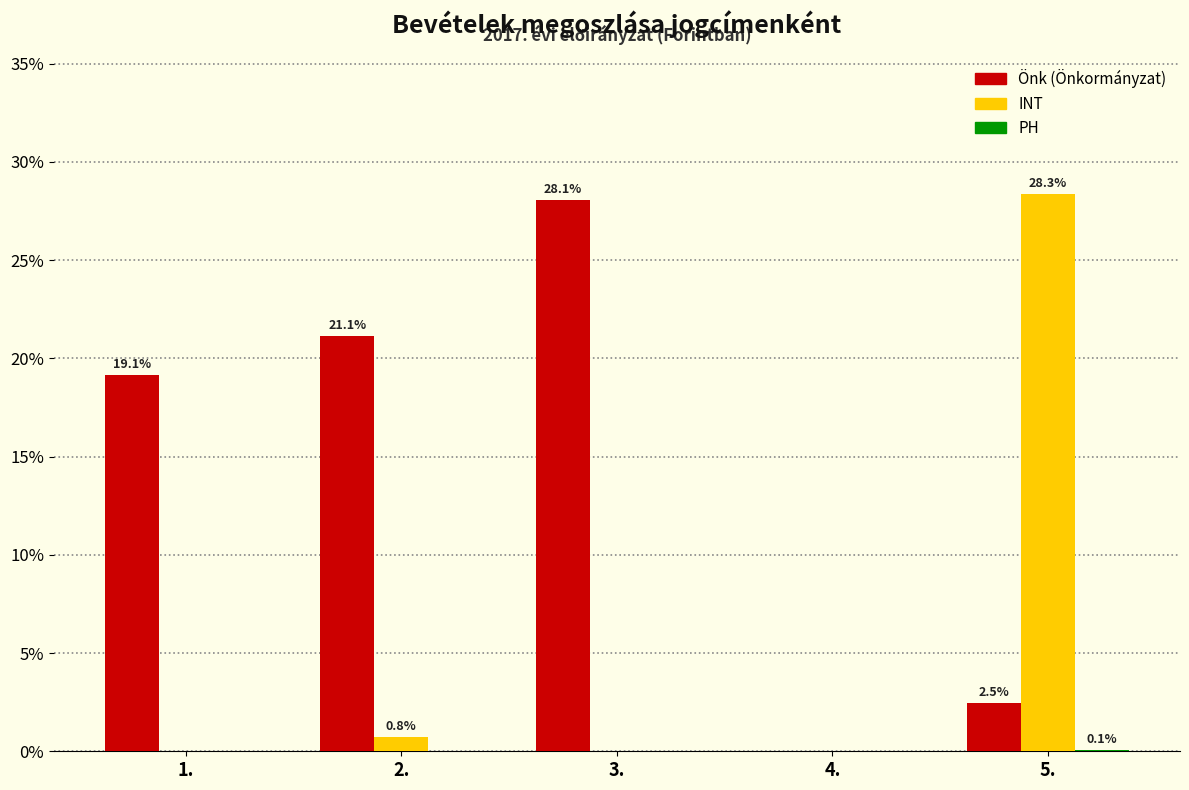

What is the total value across all series at 3.?

28.1